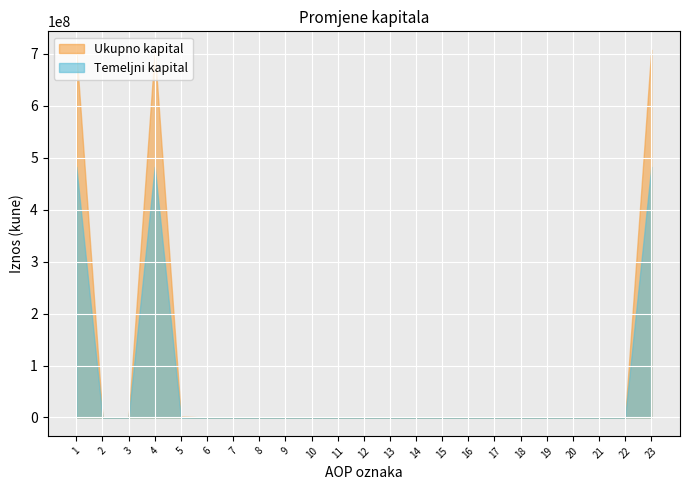

What is the average value of the Temeljni kapital series?

62935791